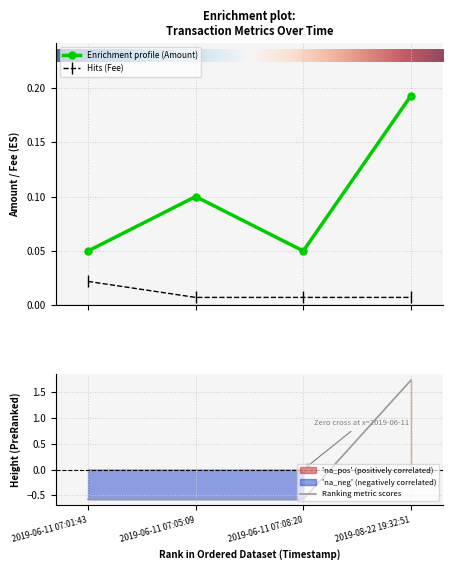

What is the maximum value for Amount?

0.2